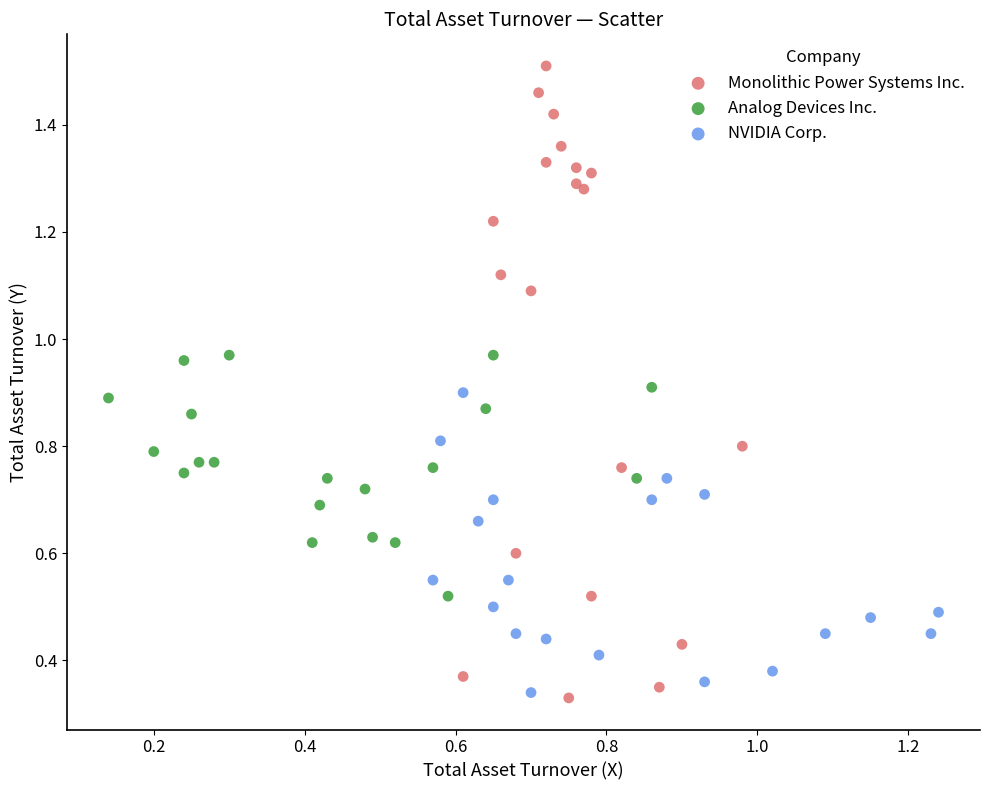

Which series has the widest spread of Y values?

Monolithic Power Systems Inc.